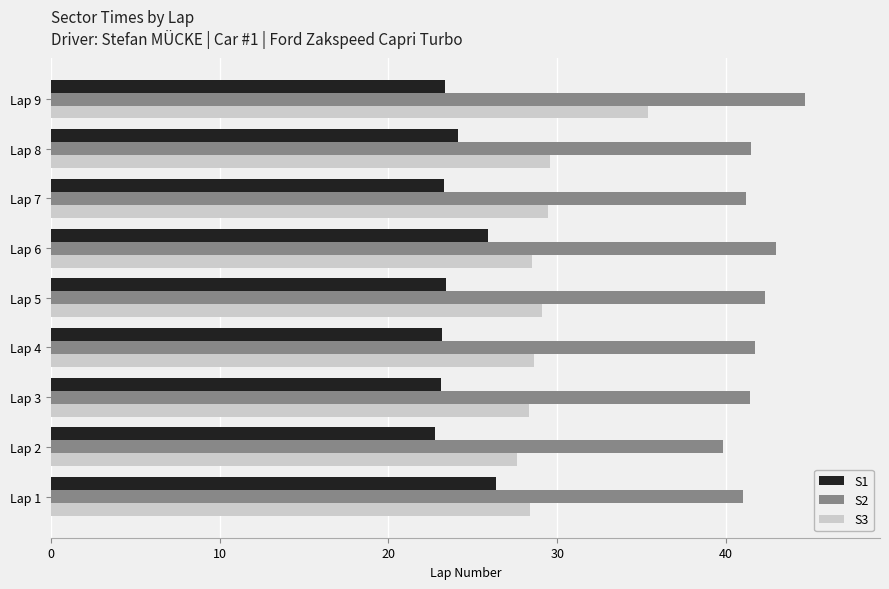

List the series in order of their peak value, highest first.

S2, S3, S1